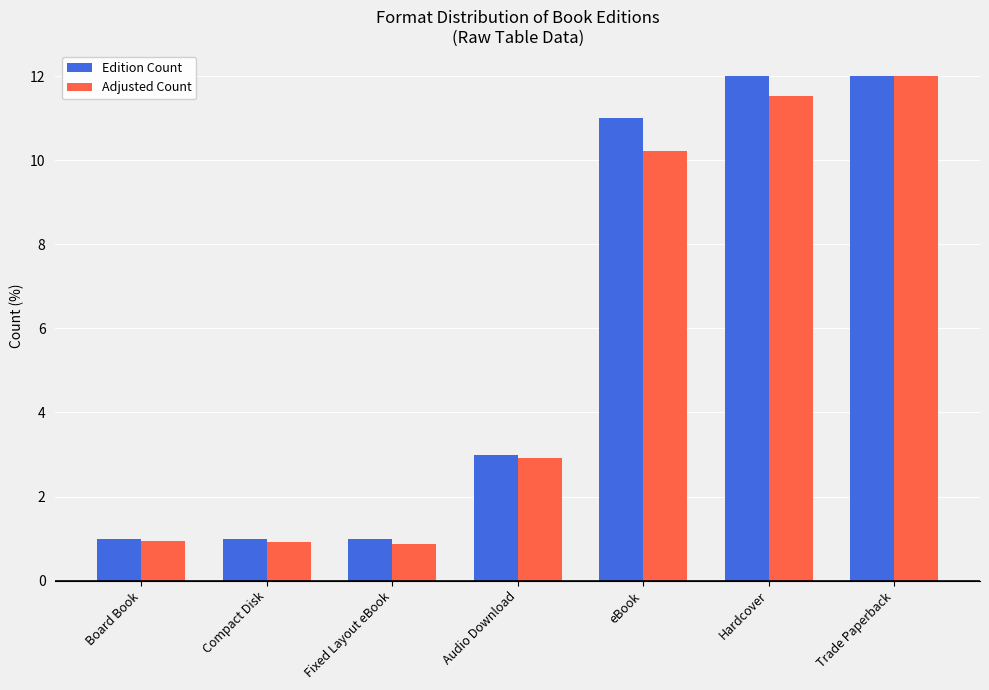

Which series has the widest spread of values?

Adjusted Count